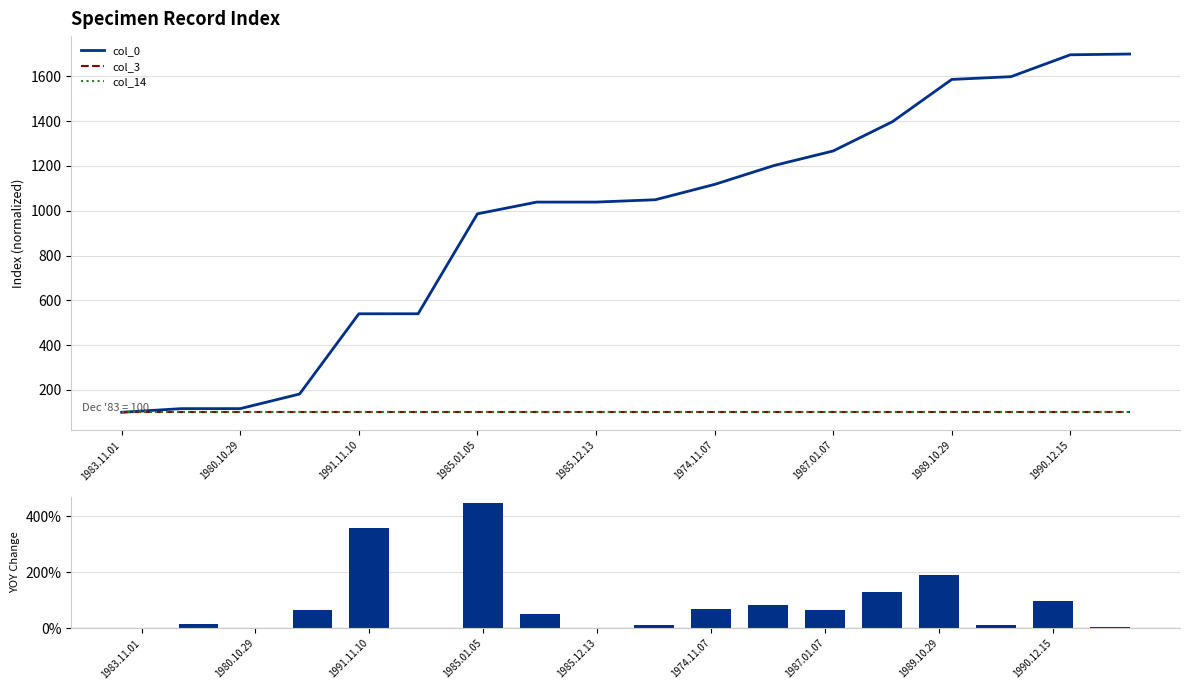

How many groups of bars are there?

18